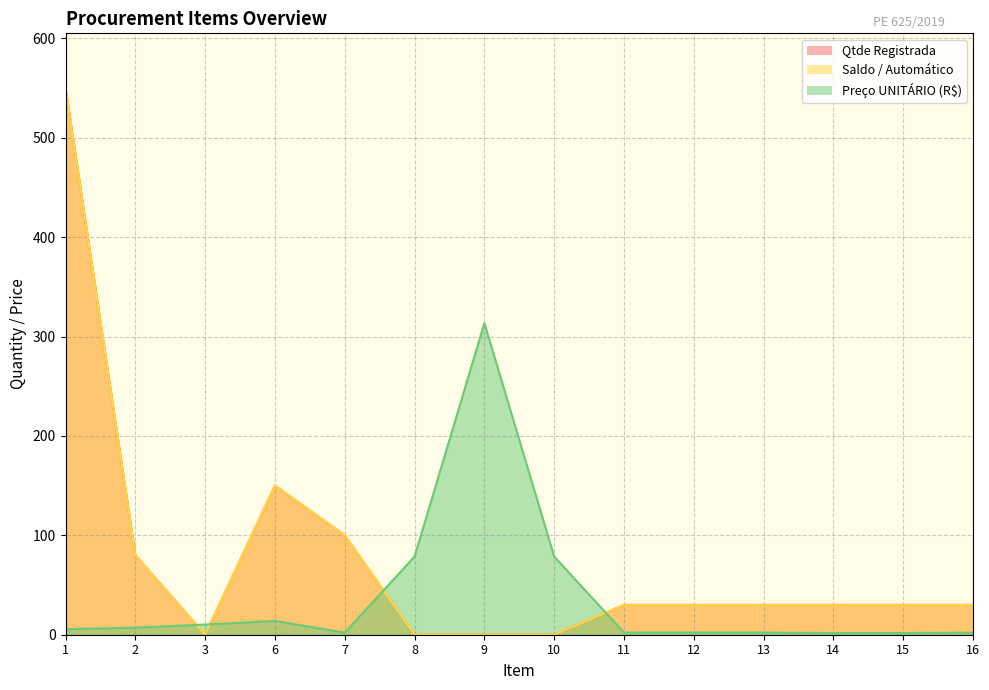

What is the value of the Qtde Registrada point at the 12th from the left?

30.0